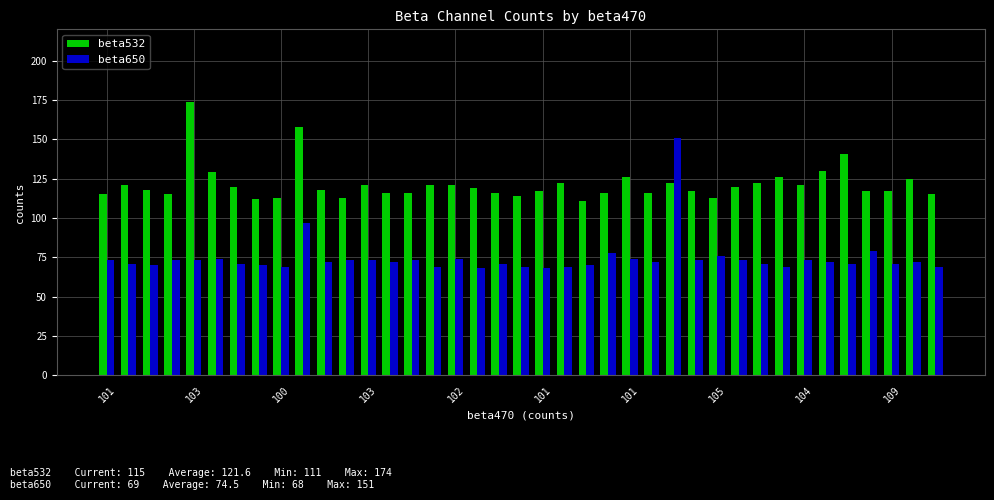

What is the sum of all beta650 values?

2906